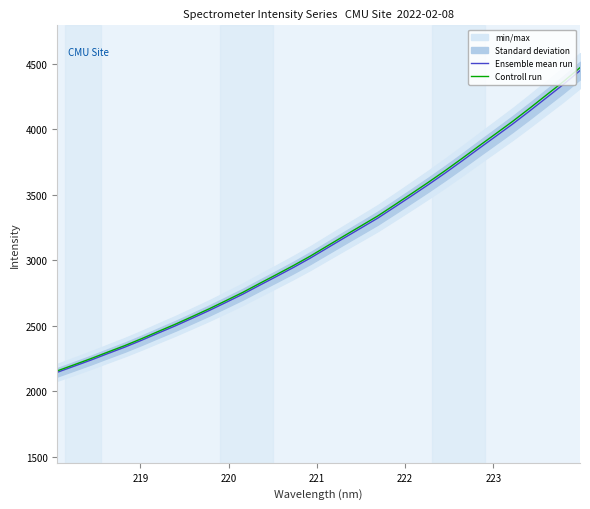

True or false: Ensemble mean run has more than 1 interior local peaks.

False